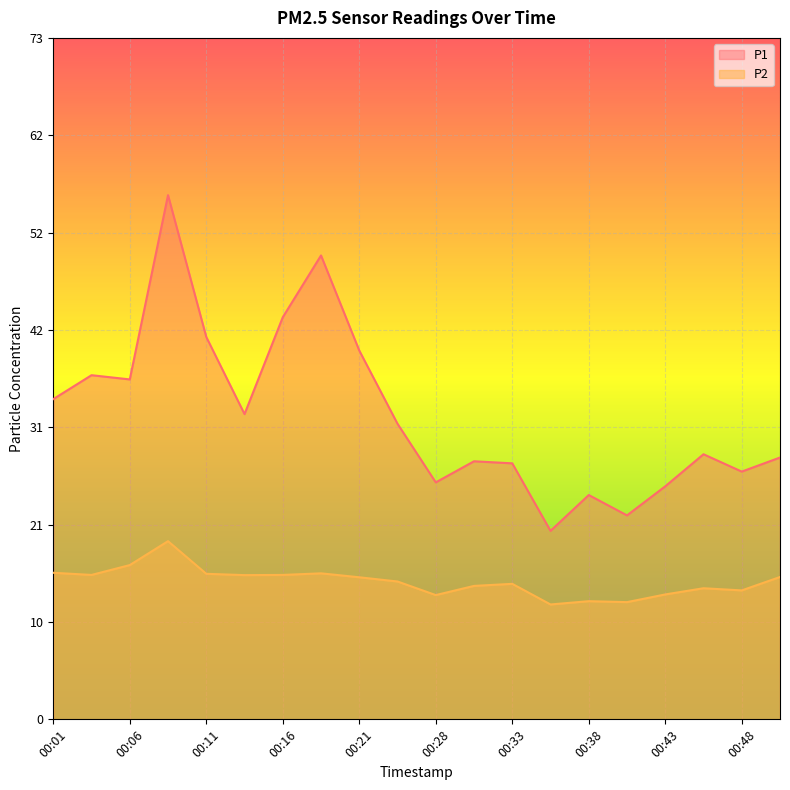

Is it true that P2 equals 7.7 at 00:06?

False